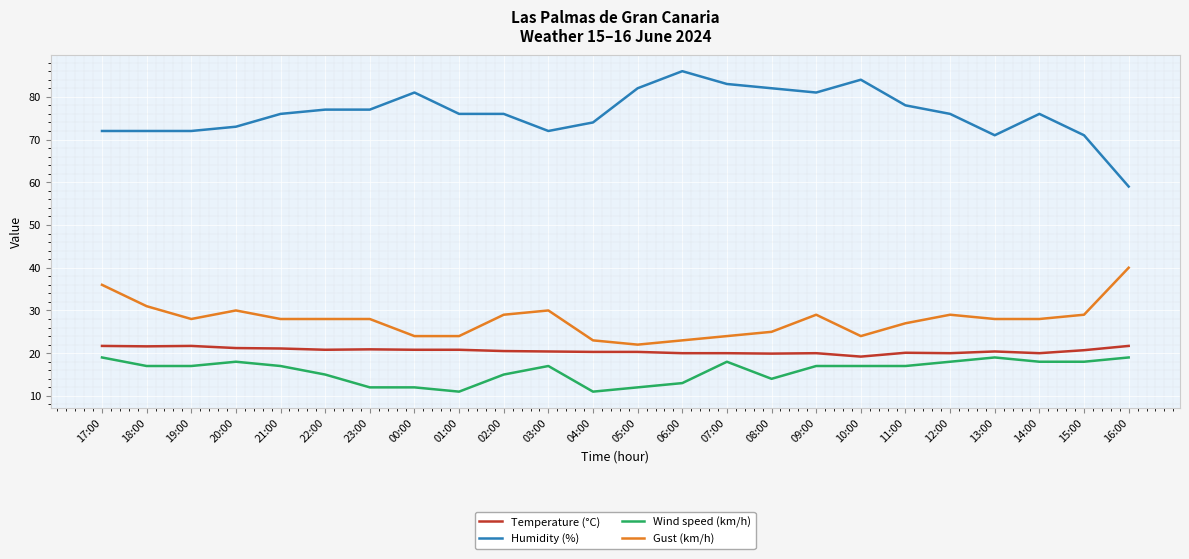

Where is the first local maximum for Gust (km/h)?

20:00